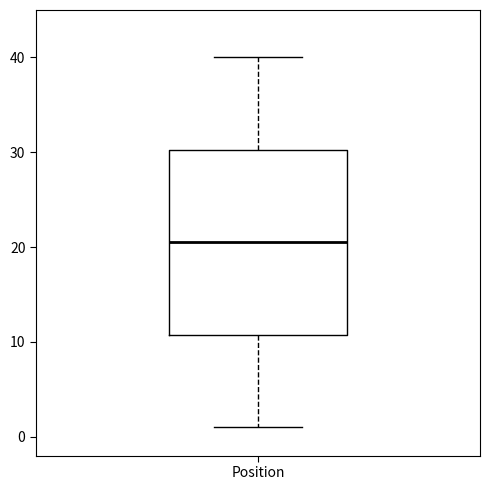

Where does the lower whisker of the box for Position end on the y-axis? The values are not printed on the chart, so give them approximately, as read against the axis.

1